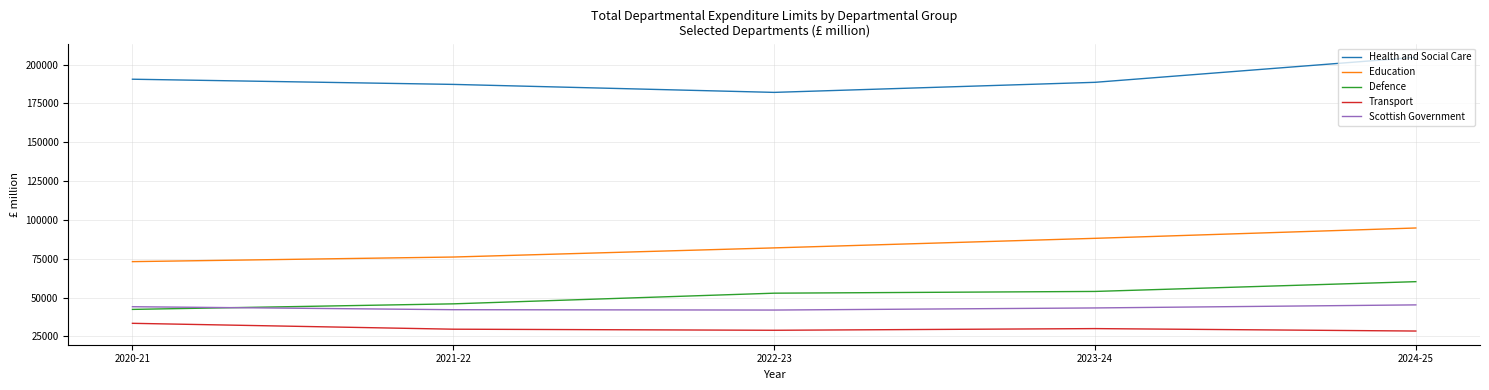

What are all the series names shown in the legend?

Health and Social Care, Education, Defence, Transport, Scottish Government